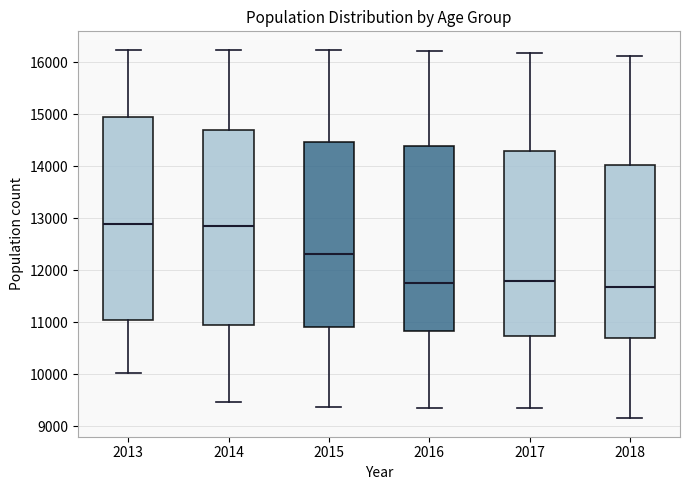

Reading left to right, read every box against the y-axis: the position of its median line, the range the box covers, and the ends of its whiskers. The values are not printed on the chart, so give them approximately, as read against the axis.

2013: median 12900, box 11100 to 14900, whiskers 10000 to 16200
2014: median 12900, box 10900 to 14700, whiskers 9500 to 16200
2015: median 12300, box 10900 to 14500, whiskers 9400 to 16200
2016: median 11800, box 10800 to 14400, whiskers 9400 to 16200
2017: median 11800, box 10700 to 14300, whiskers 9400 to 16200
2018: median 11700, box 10700 to 14000, whiskers 9200 to 16100